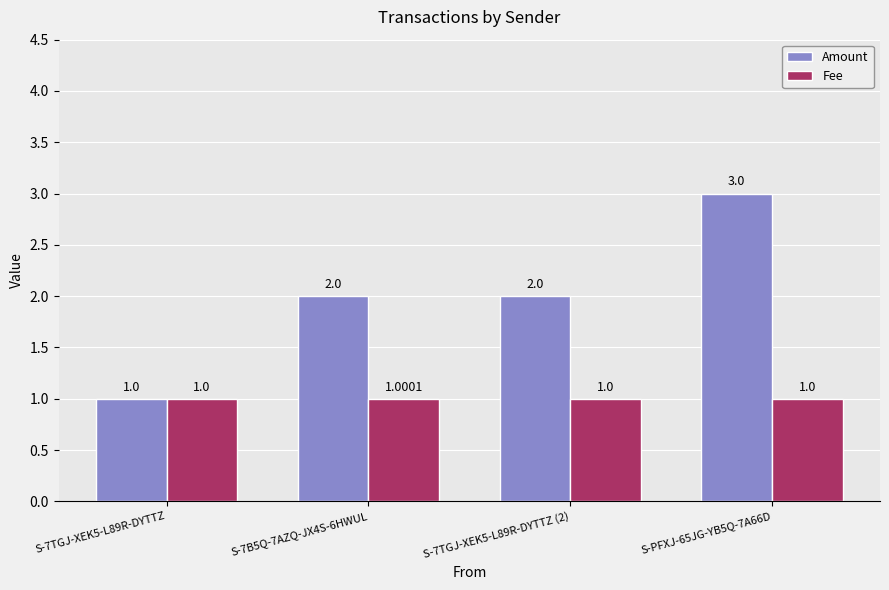

Reading left to right, list all the values displayed in this chart.

Amount: S-7TGJ-XEK5-L89R-DYTTZ=1.0	S-7B5Q-7AZQ-JX4S-6HWUL=2.0	S-7TGJ-XEK5-L89R-DYTTZ (2)=2.0	S-PFXJ-65JG-YB5Q-7A66D=3.0
Fee: S-7TGJ-XEK5-L89R-DYTTZ=1.0	S-7B5Q-7AZQ-JX4S-6HWUL=1.0	S-7TGJ-XEK5-L89R-DYTTZ (2)=1.0	S-PFXJ-65JG-YB5Q-7A66D=1.0